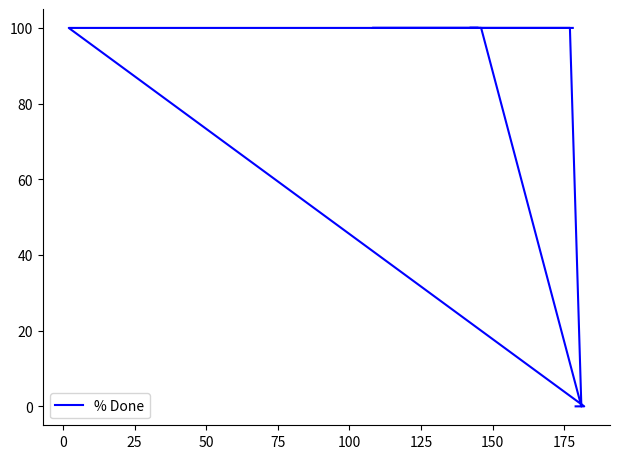

What is the value of the 2nd point from the left?

100